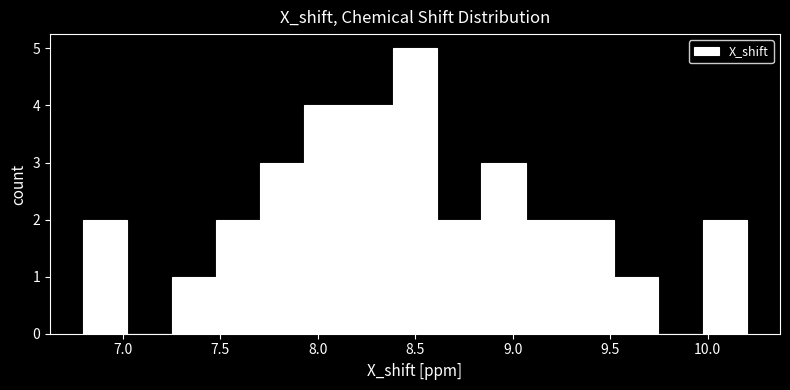

Reading left to right, transcribe this chart: for each bar, give the range it covers on the x-axis and its height. Neither the bar edges nor the heights are printed on the chart, so give them approximately, as read against the axes.

6.80 to 7.00: 2
7.00 to 7.25: 0
7.25 to 7.50: 1
7.50 to 7.70: 2
7.70 to 7.95: 3
7.95 to 8.15: 4
8.15 to 8.40: 4
8.40 to 8.60: 5
8.60 to 8.85: 2
8.85 to 9.05: 3
9.05 to 9.30: 2
9.30 to 9.50: 2
9.50 to 9.75: 1
9.75 to 9.95: 0
9.95 to 10.20: 2